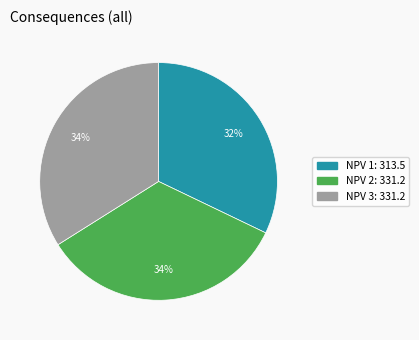

How many segments does this pie chart have?

3